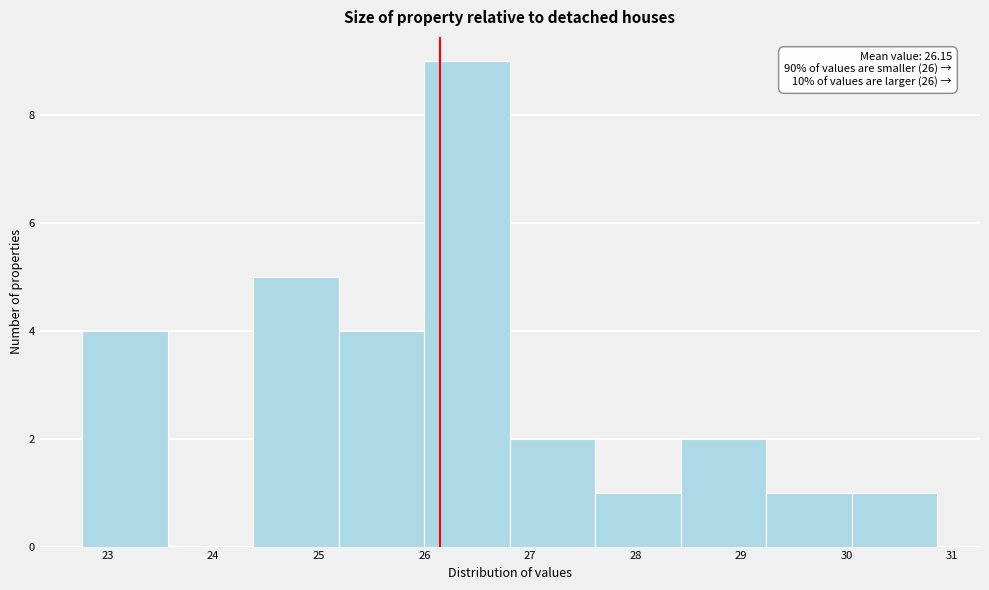

Which range on the x-axis has the tallest bar?

26.00 to 26.81